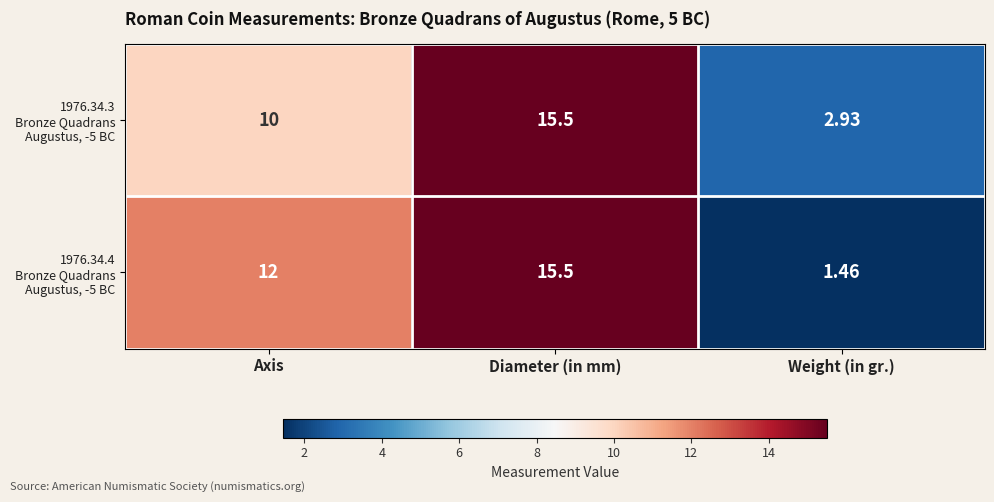

How many distinct data groups are displayed?

2